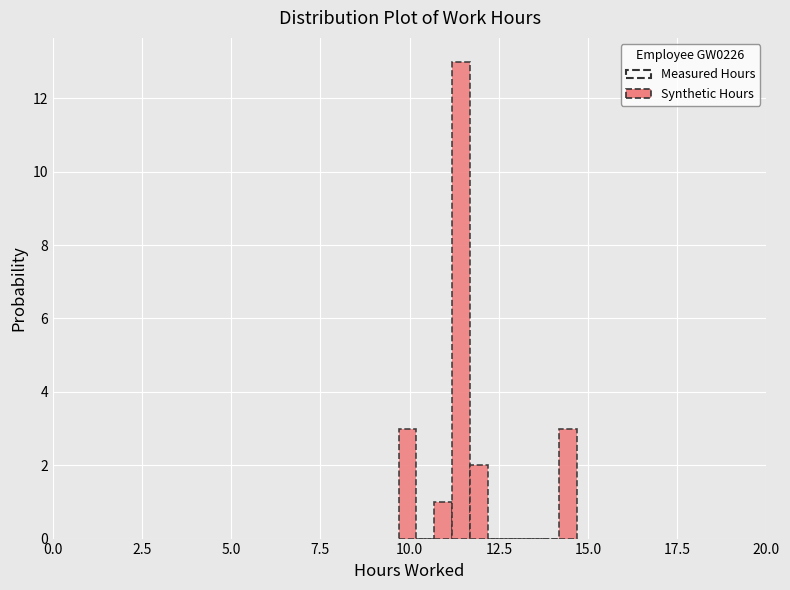

Read against the x-axis, roughly where is the centre of the tallest bar?

11.5